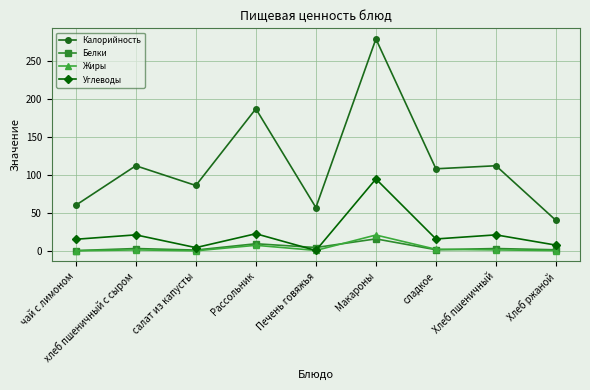

True or false: Белки and Углеводы intersect in this chart.

True